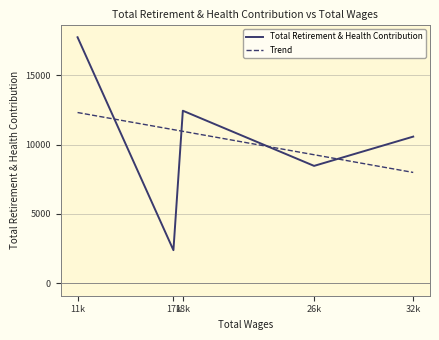

At which category is the sum across all series the highest?

11k